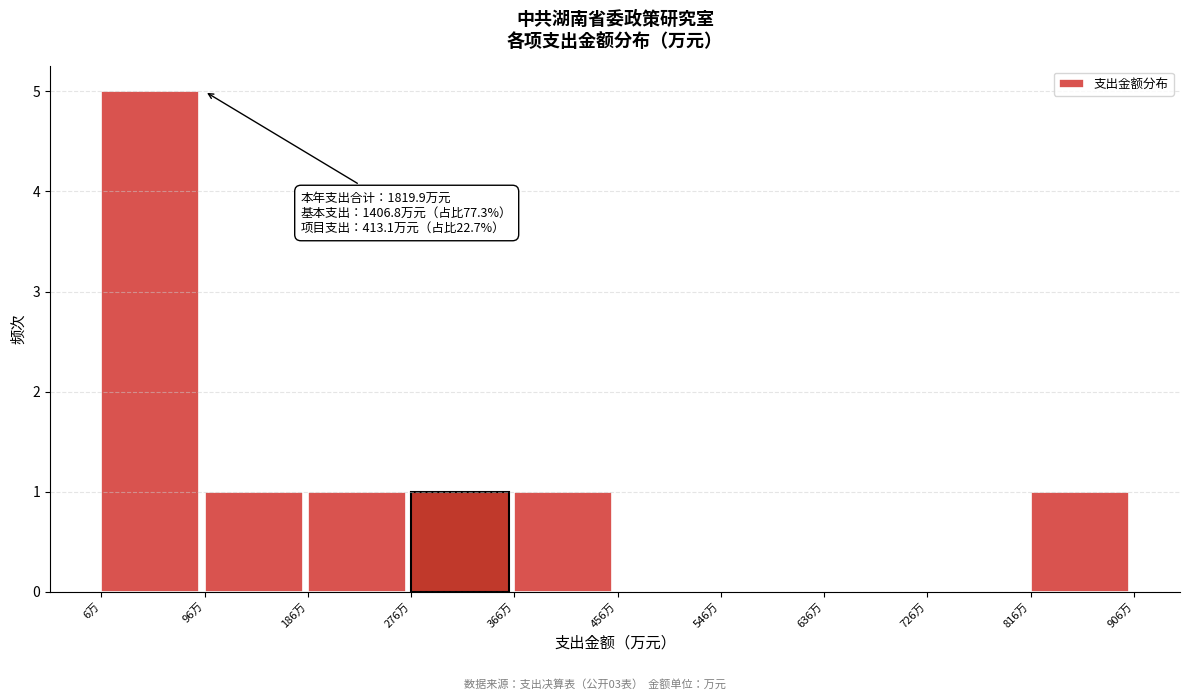

Which range on the x-axis has the tallest bar?

10 to 100